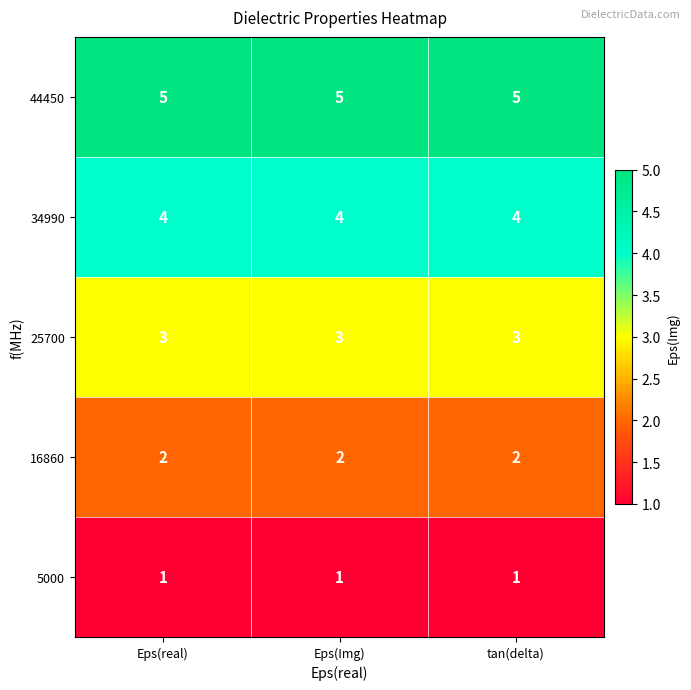

What is the sum of all 16860 values?

6